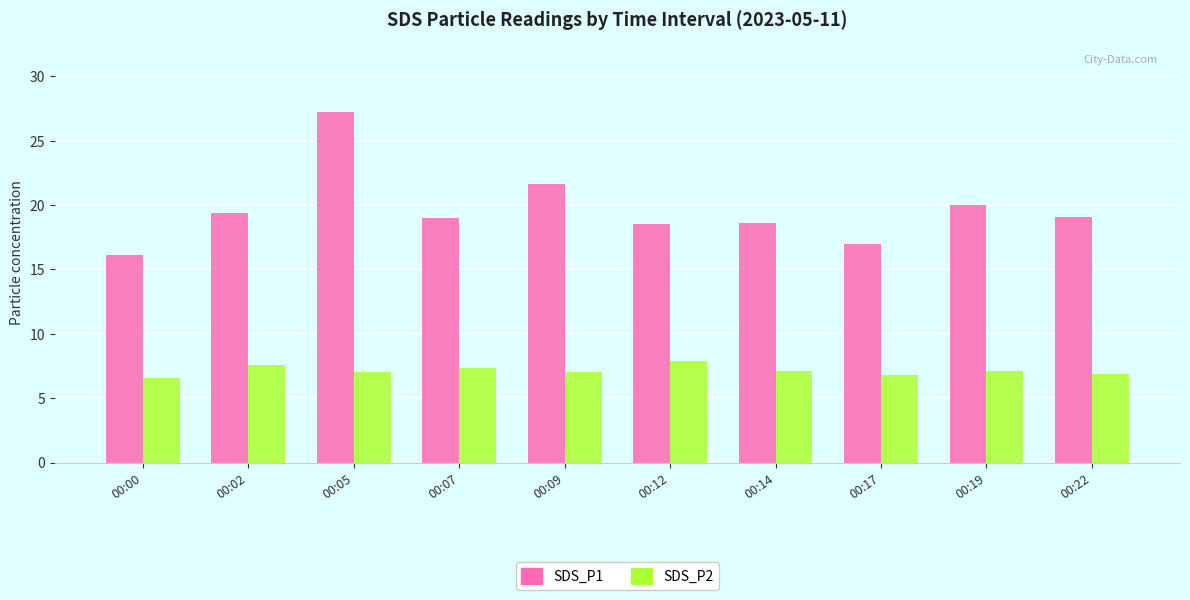

Between 00:12 and 00:17, which series saw the biggest shift?

SDS_P1